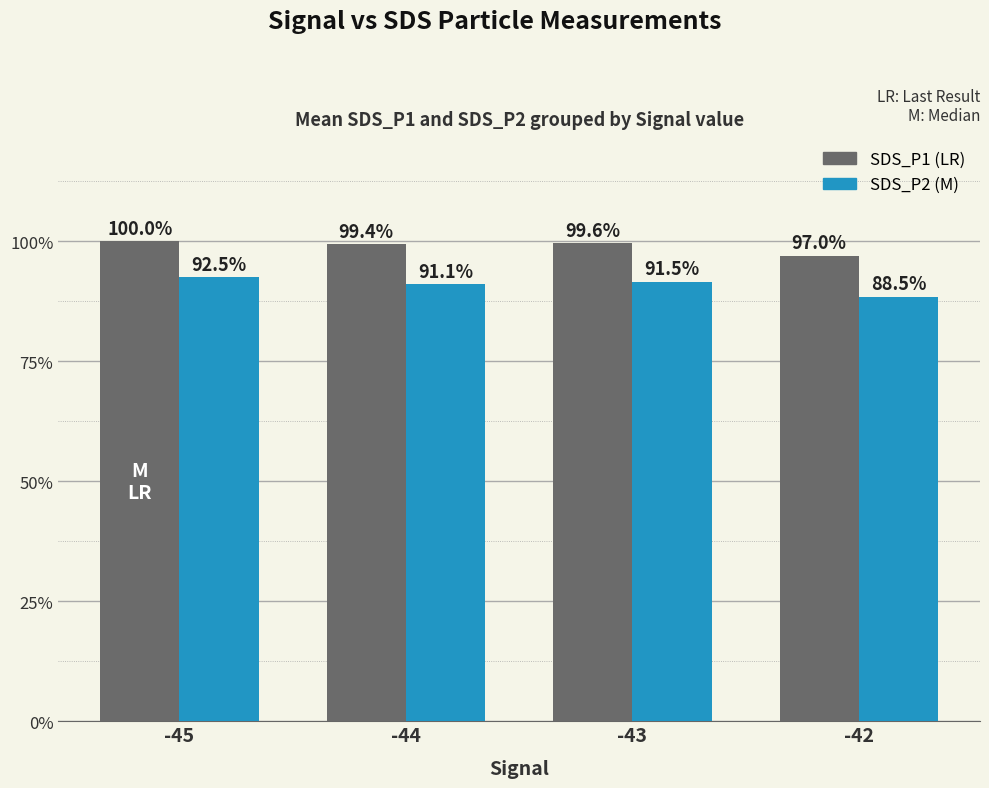

The SDS_P2 series shows 1.2 at -43. True or false?

False